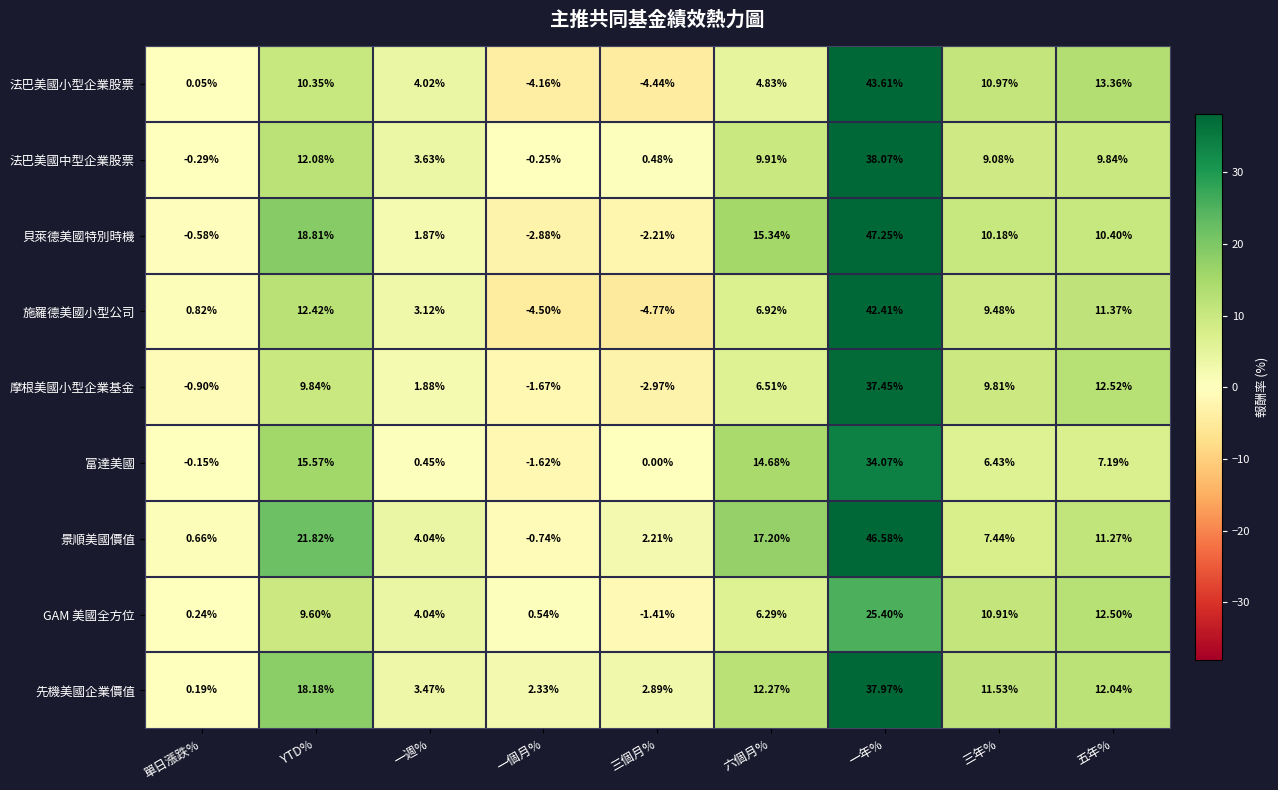

Which category has the lowest value in the 富達美國 series?

一個月%